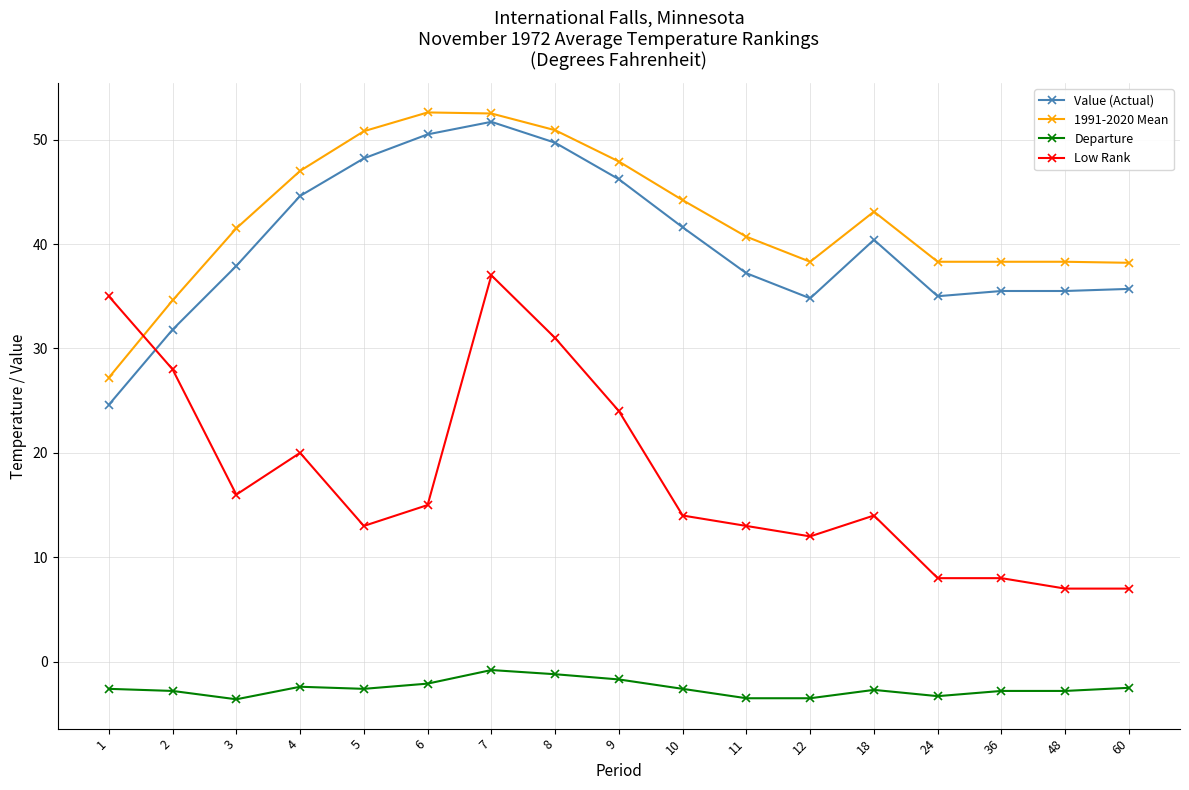

True or false: Value (Actual) has a value of 60.8 at 9.

False